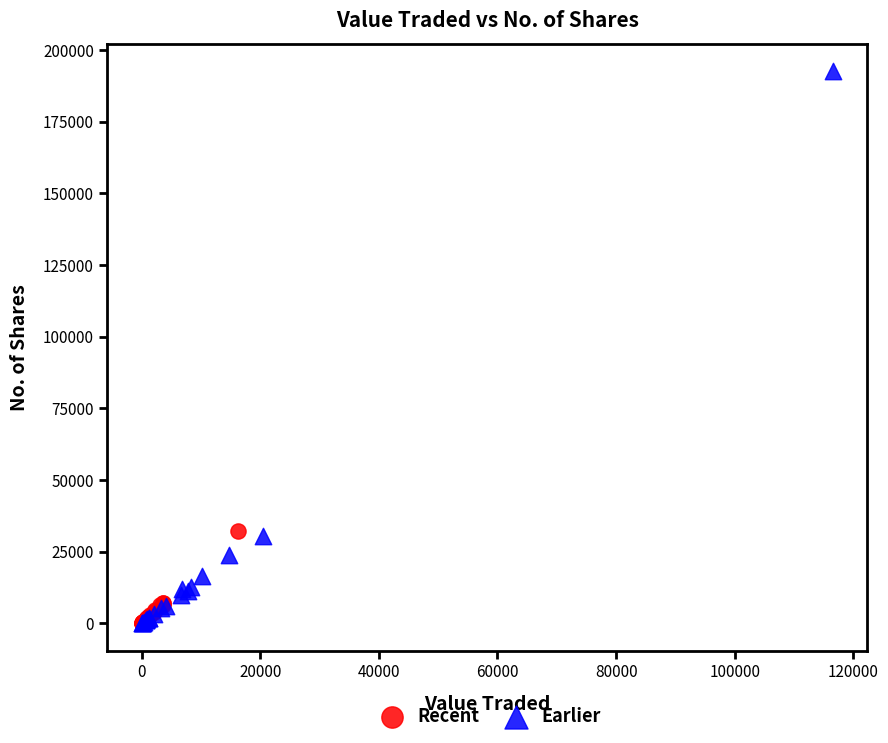

Which series has the largest Y range (max minus min)?

Earlier